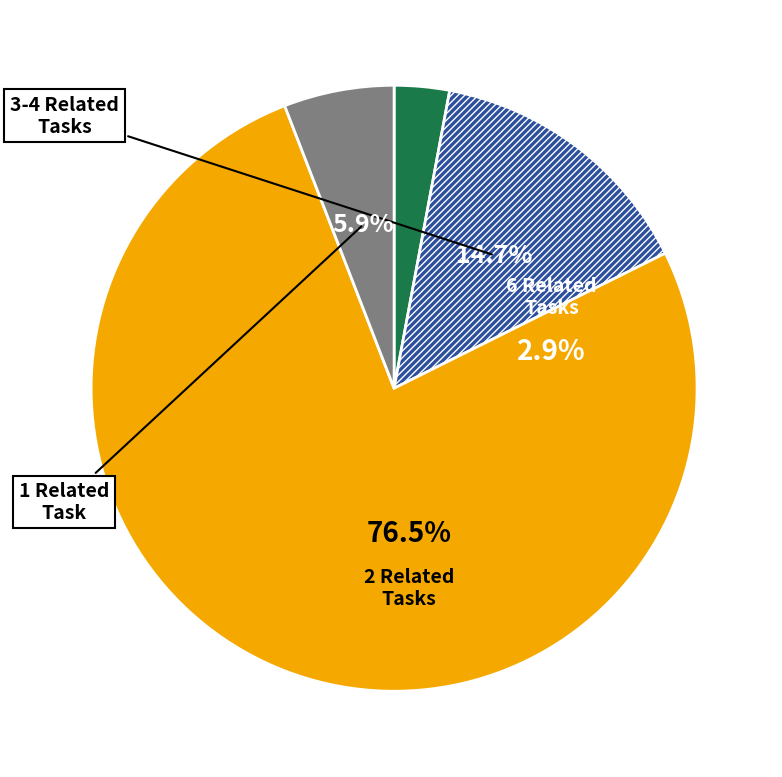

Is Mathematical Science Teachers, Postsecondary the majority of the pie?

No